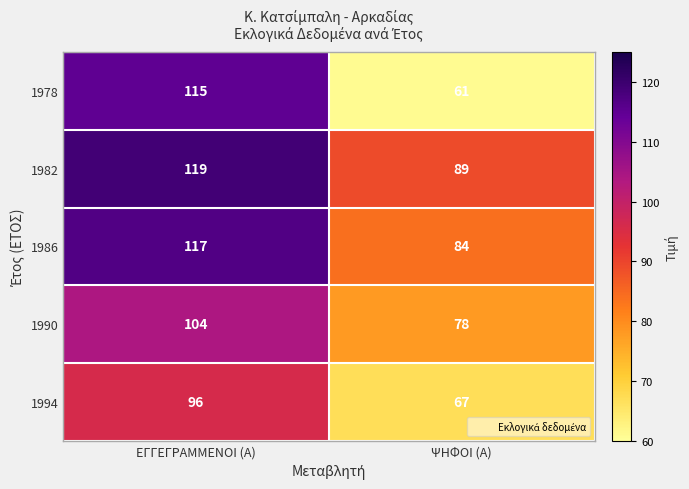

What is the total value across all series at ΕΓΓΕΓΡΑΜΜΕΝΟΙ (Α)?

551